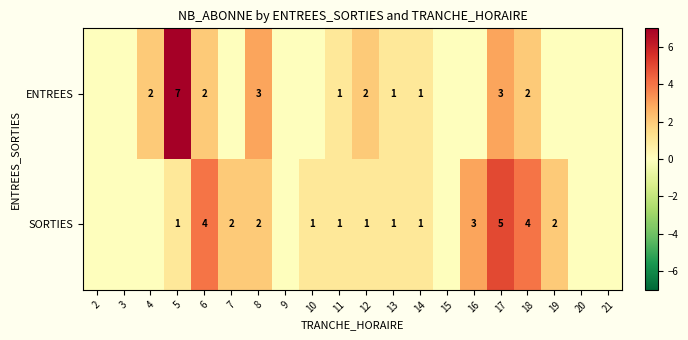

Is it true that ENTREES equals 2 at 11?

False